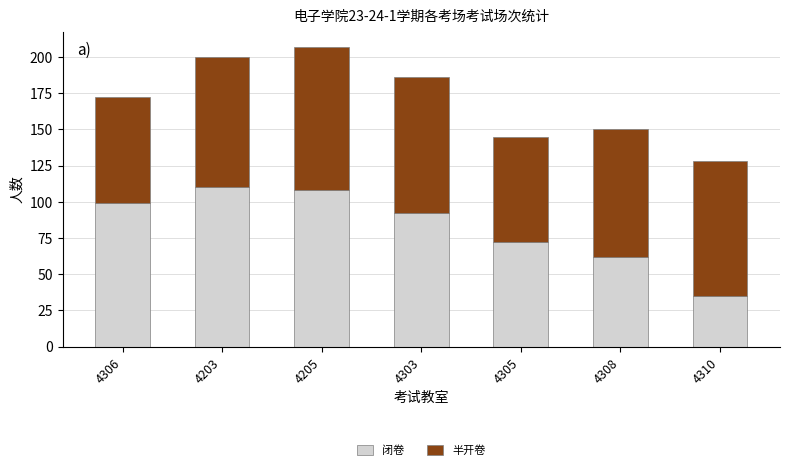

Reading left to right, transcribe the values for 闭卷.

99	110	108	92	72	62	35